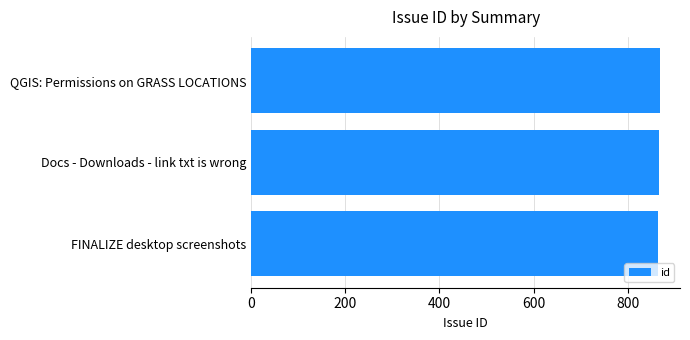

The value at FINALIZE desktop screenshots is 301. True or false?

False